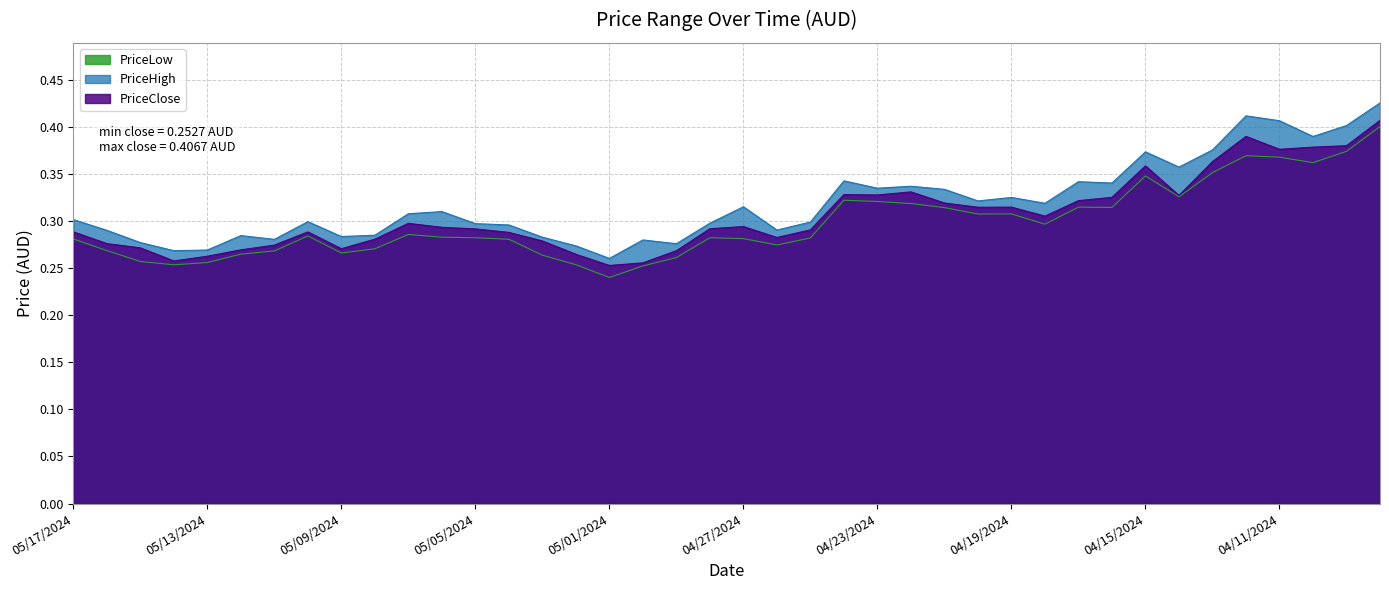

Where is the first local maximum for PriceHigh?

05/12/2024